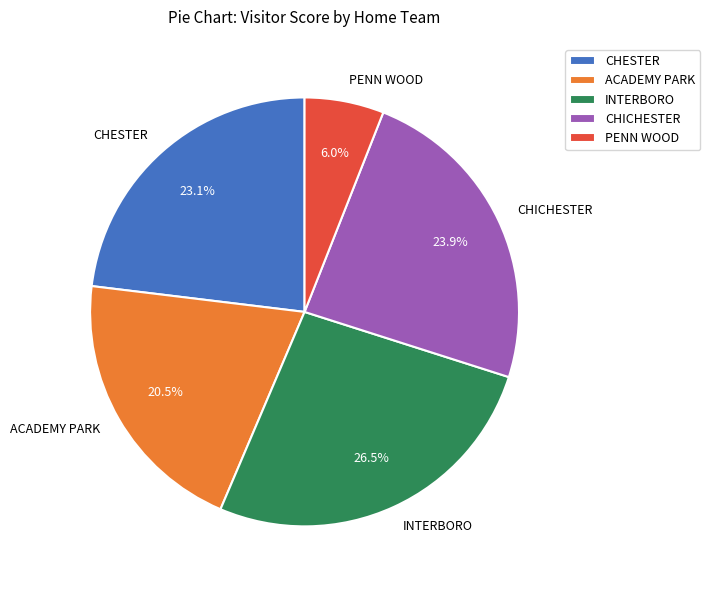

Do INTERBORO and PENN WOOD together represent more than half of the pie?

No